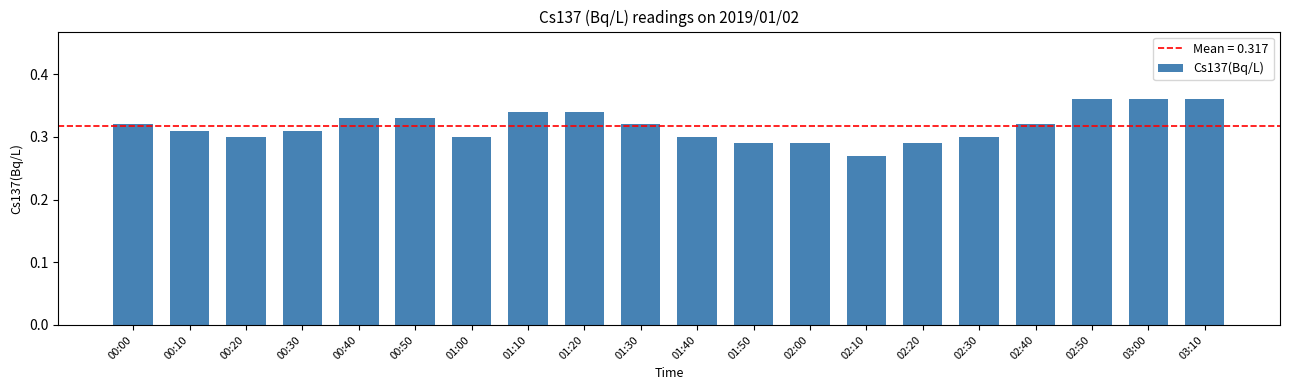

Count the number of data series in this chart.

1